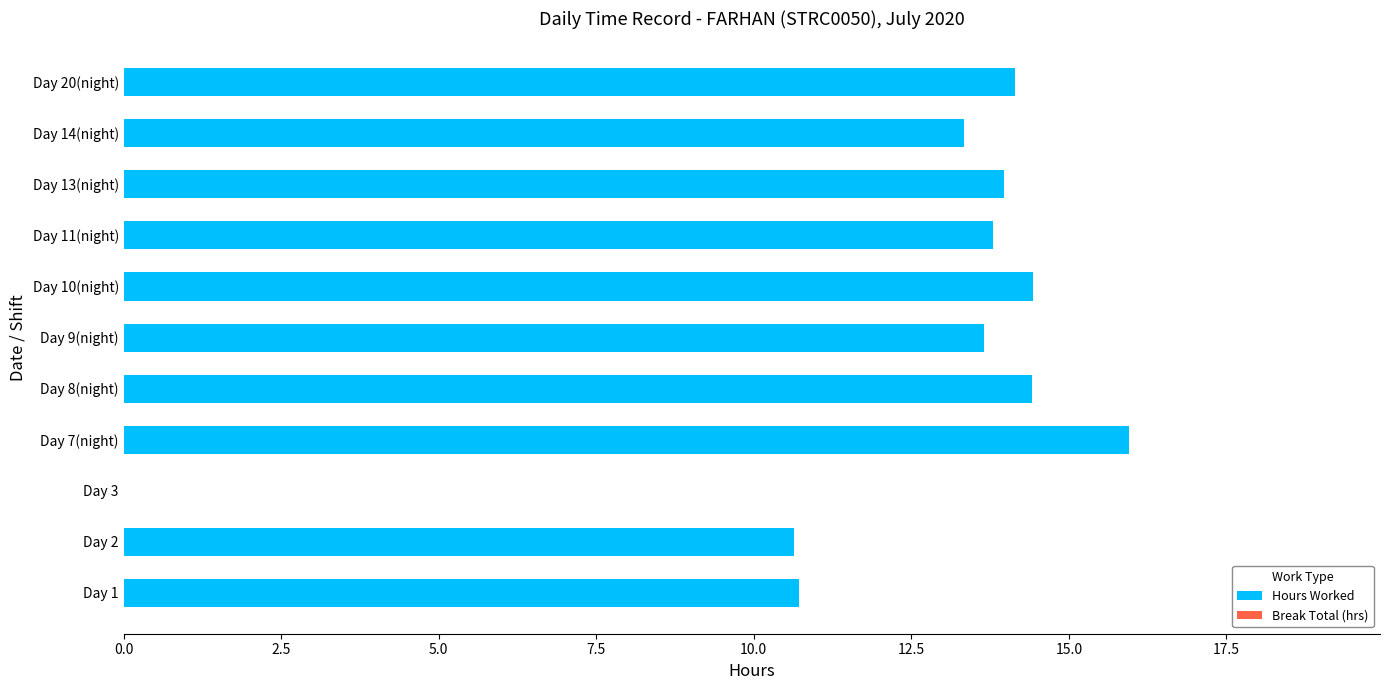

True or false: the data shows 13.7 at Day 9(night).

True